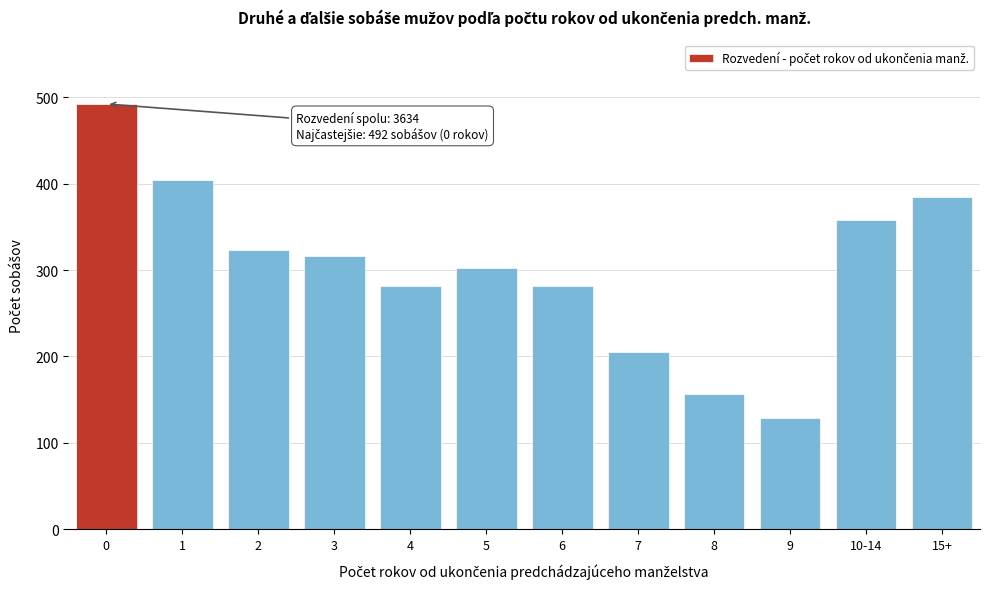

What is the difference between the values at 10-14 and 6?

76